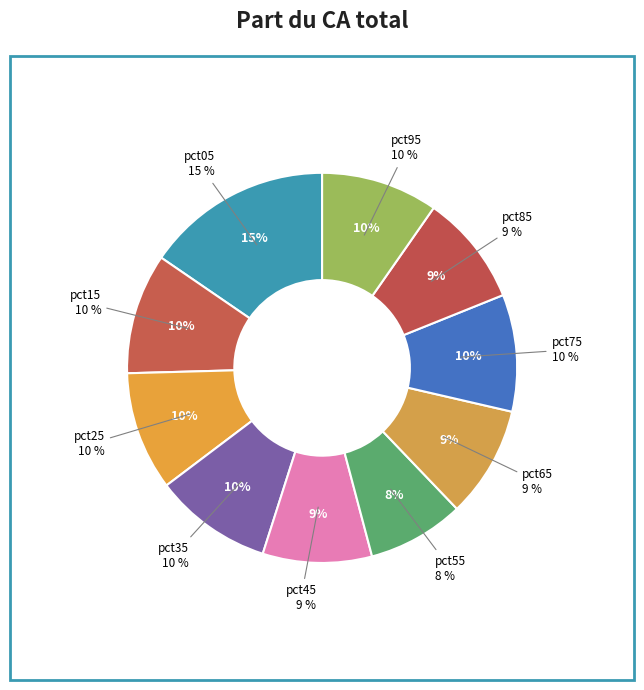

To the nearest percent, what is the combined percentage of pct65 and pct45?

18%